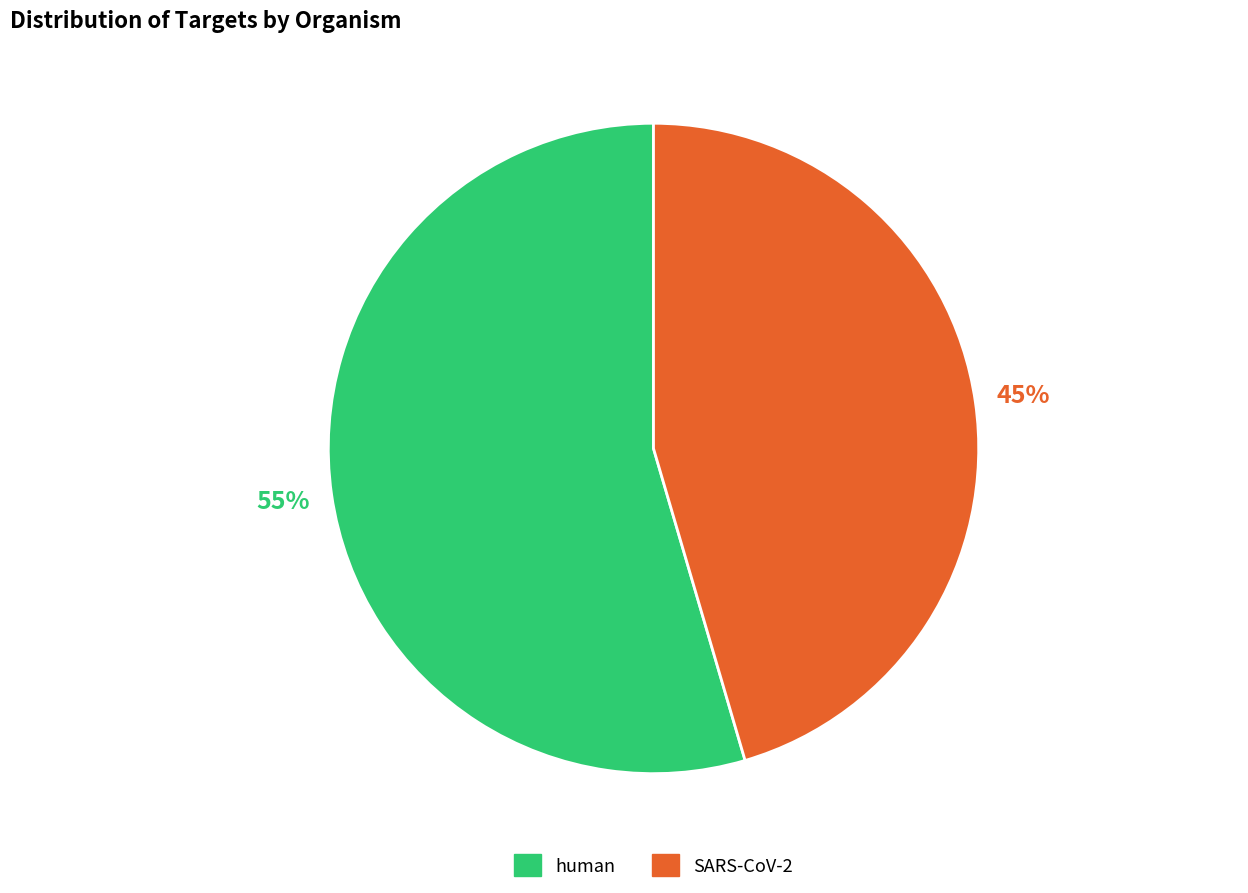

What is the largest slice in the pie chart?

human